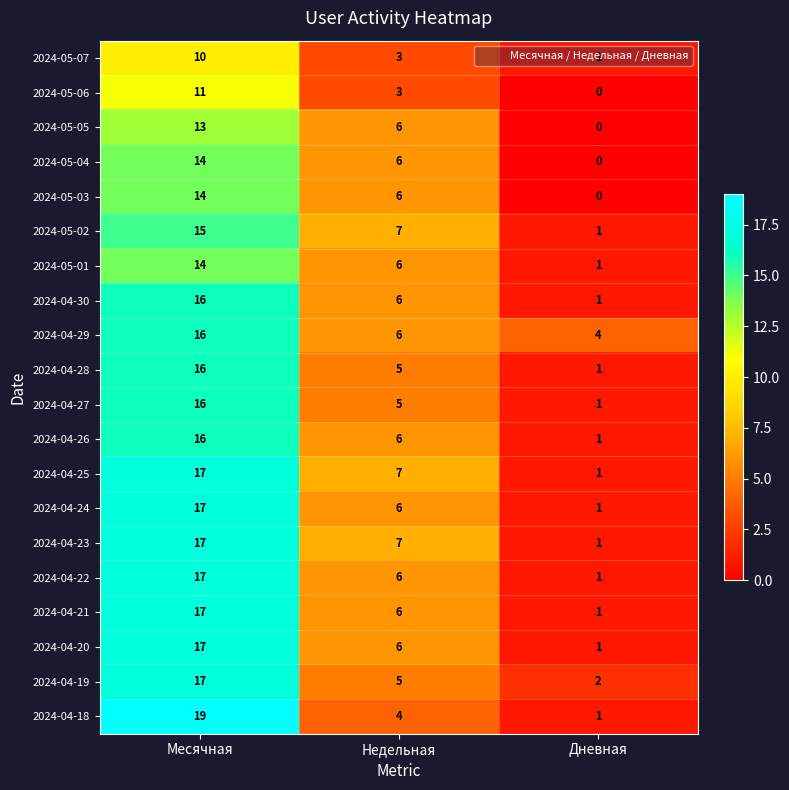

What value does the 2024-04-26 series have at Недельная?

6